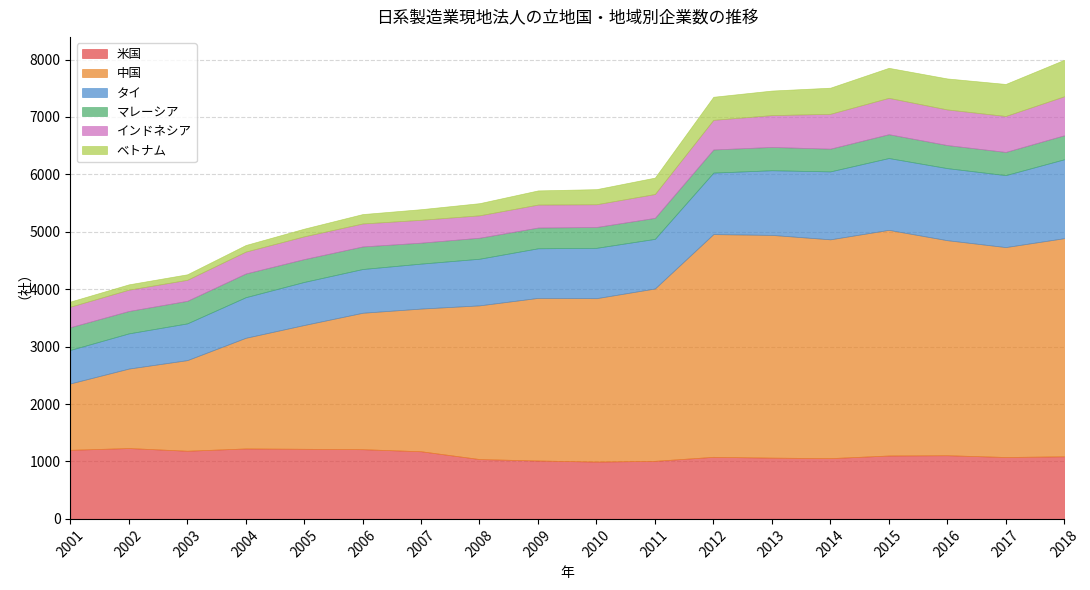

Which label corresponds to the smallest value in the chart?

2001